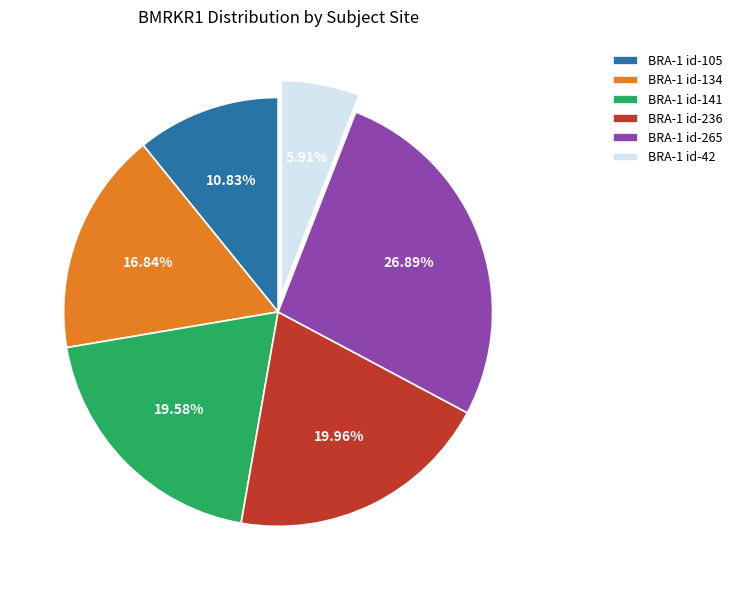

Between BRA-1 id-105 and BRA-1 id-134, which is larger?

BRA-1 id-134